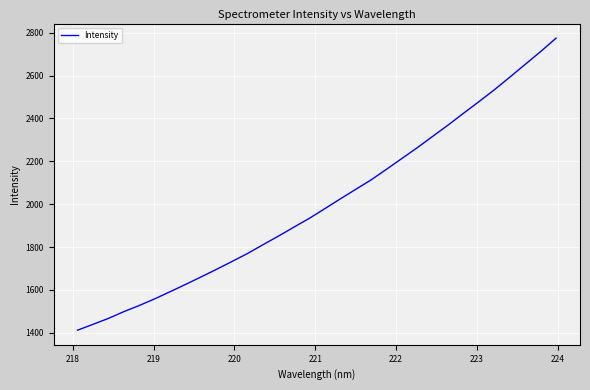

Reading right to left, extract all data points from this chart.

2774.5	2712.1	2652.4	2592.7	2533.9	2478.5	2424.4	2369.3	2316.6	2263.6	2213.3	2162.7	2113.2	2068.9	2024.4	1978.8	1934.0	1892.9	1851.3	1811.1	1770.3	1733.1	1696.6	1661.2	1626.4	1592.5	1559.0	1527.9	1499.2	1467.6	1439.9	1412.6